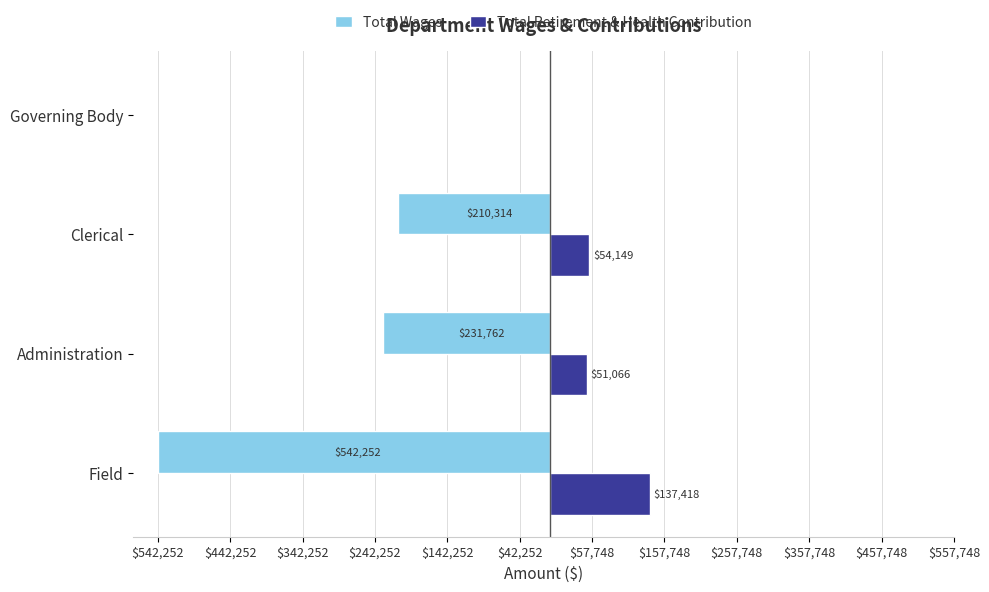

What is the maximum value shown in the chart?

137418